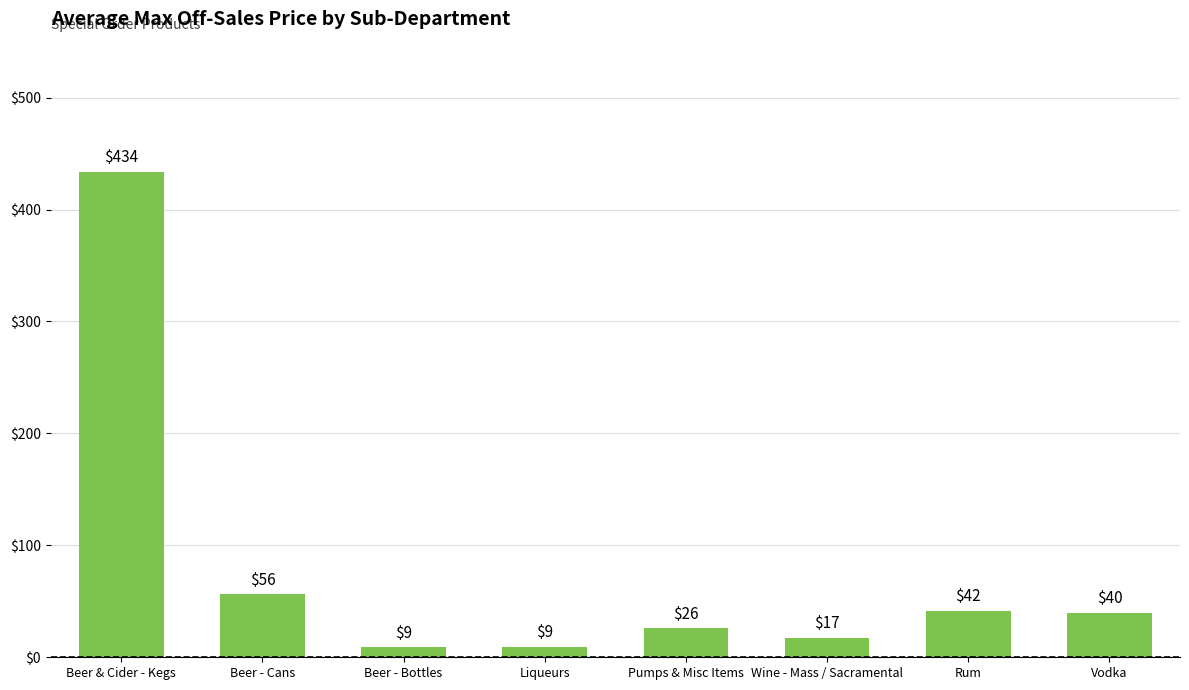

How many data points are less than 39?

4